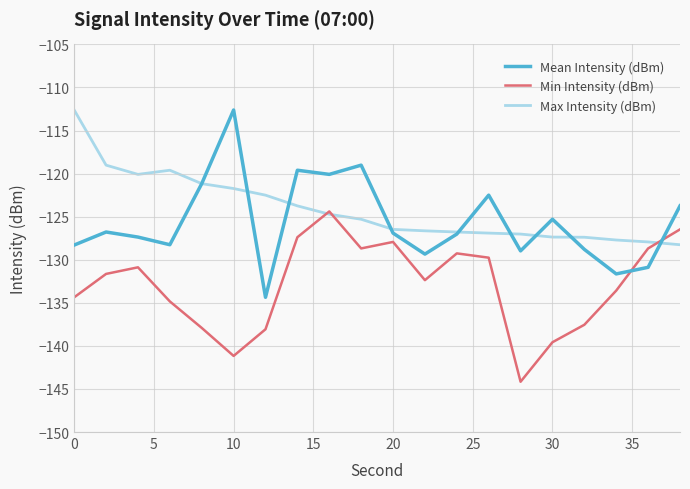

In Min Intensity (dBm), how many points are higher than both neighbors (excluding endpoints)?

4